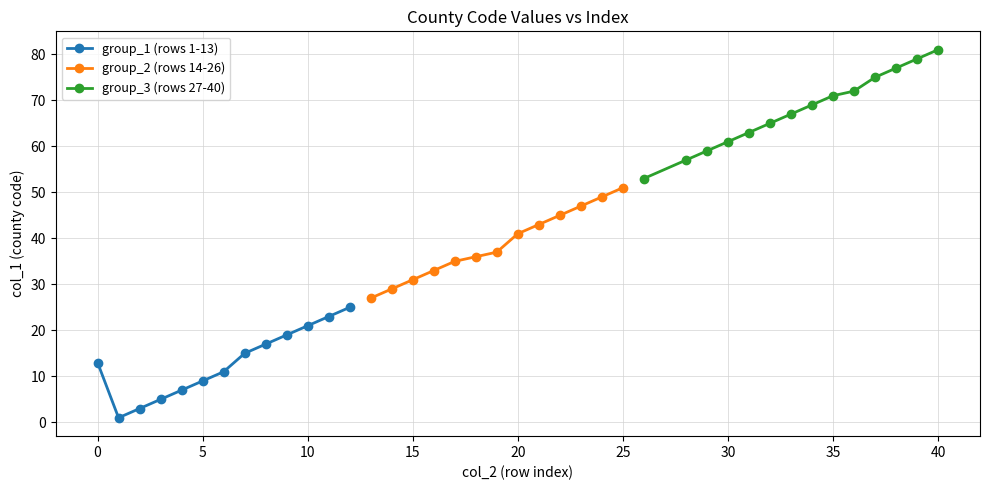

True or false: group_1 (rows 1-13) has more than 0 interior local peaks.

False